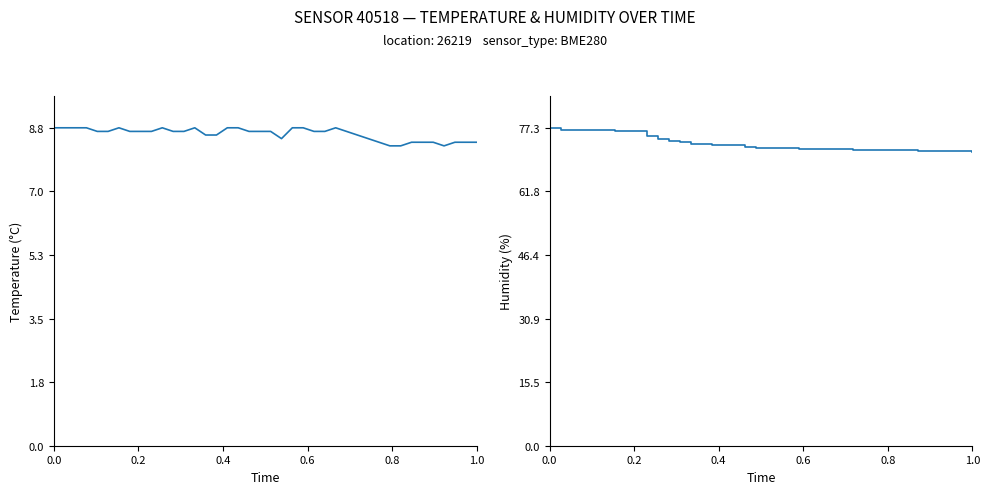

How many lines are shown in the chart?

2